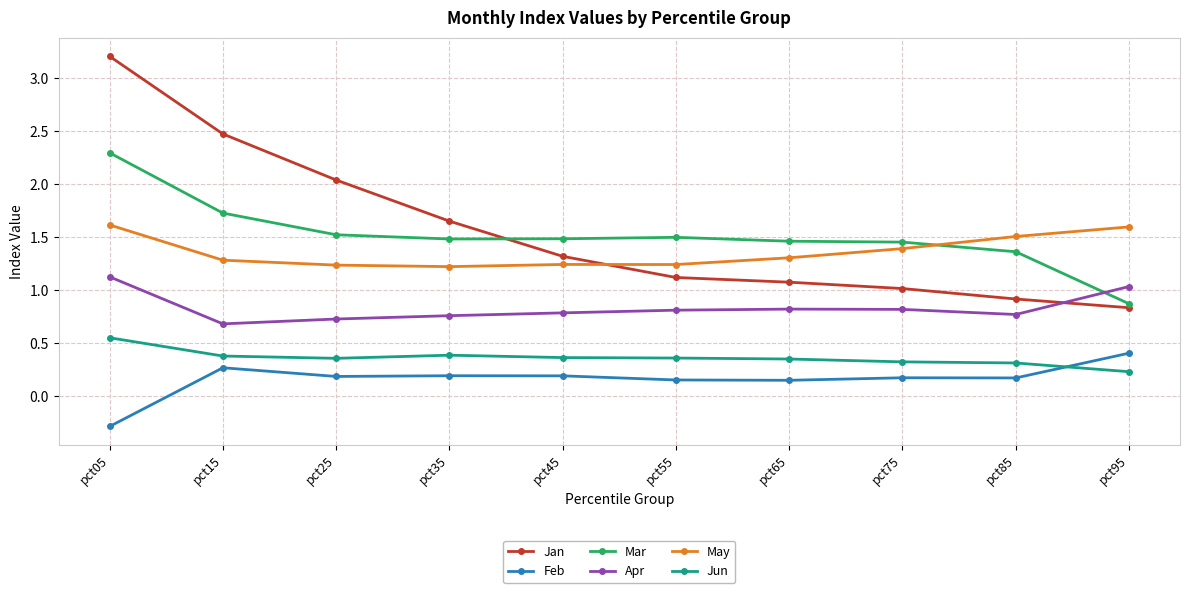

What is the value of the Apr point at the 2nd from the left?

0.7